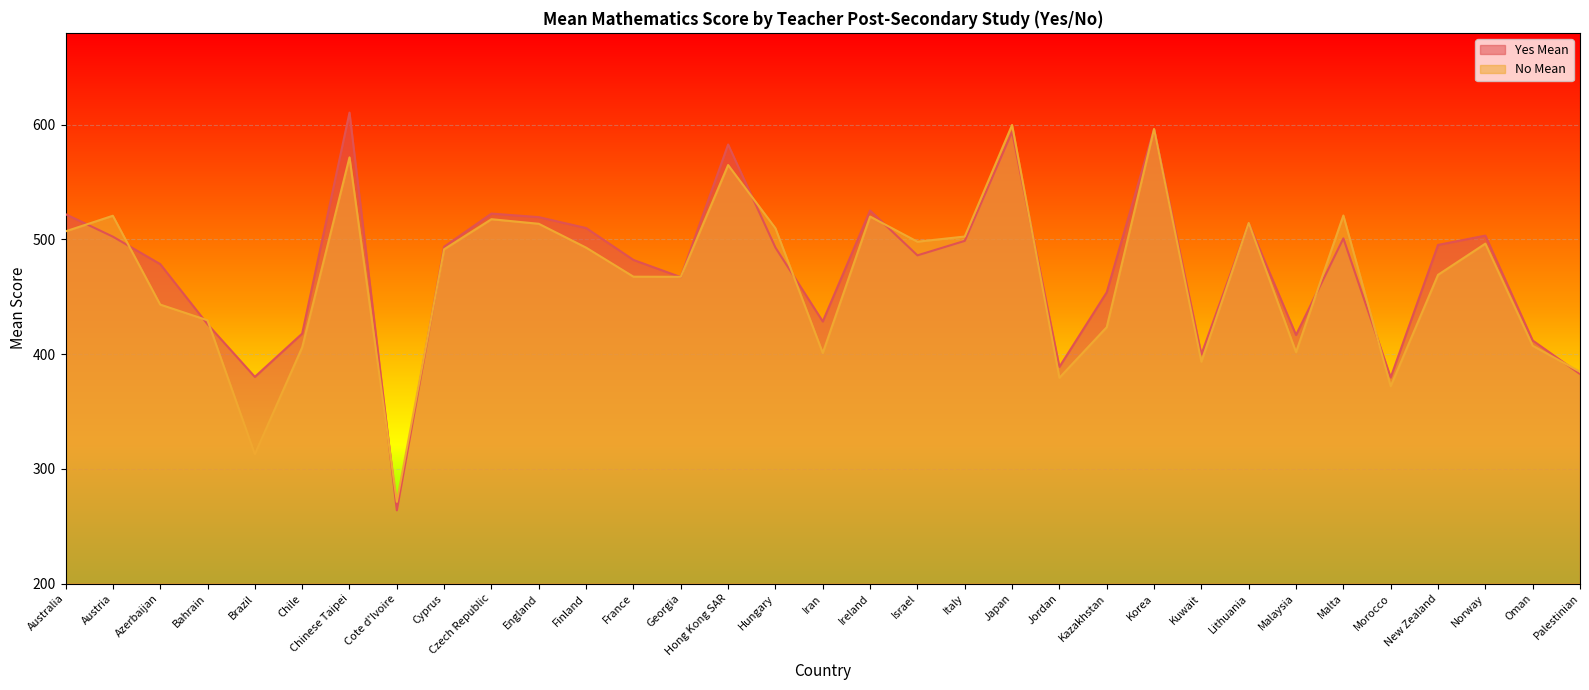

What position from the left is Lithuania?

26